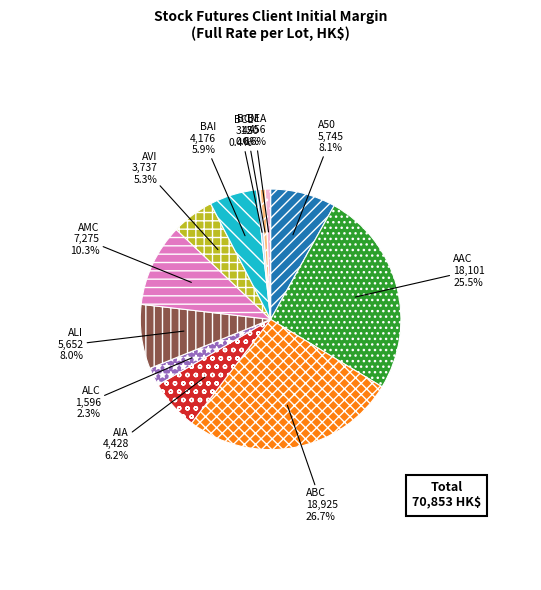

Is there a majority slice in this chart?

No